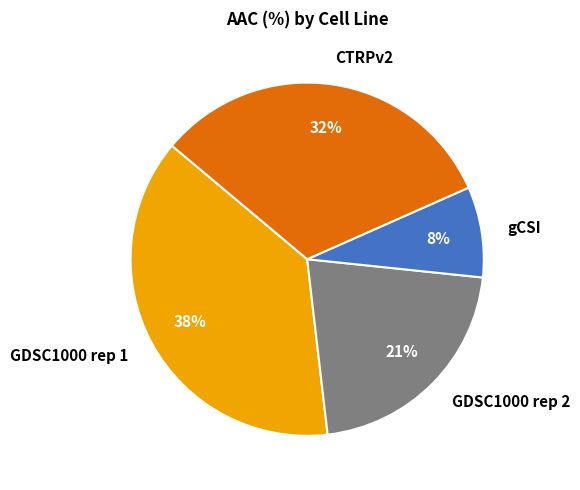

Approximately how many times larger is the value at GDSC1000 rep 1 compared to GDSC1000 rep 2?

1.8